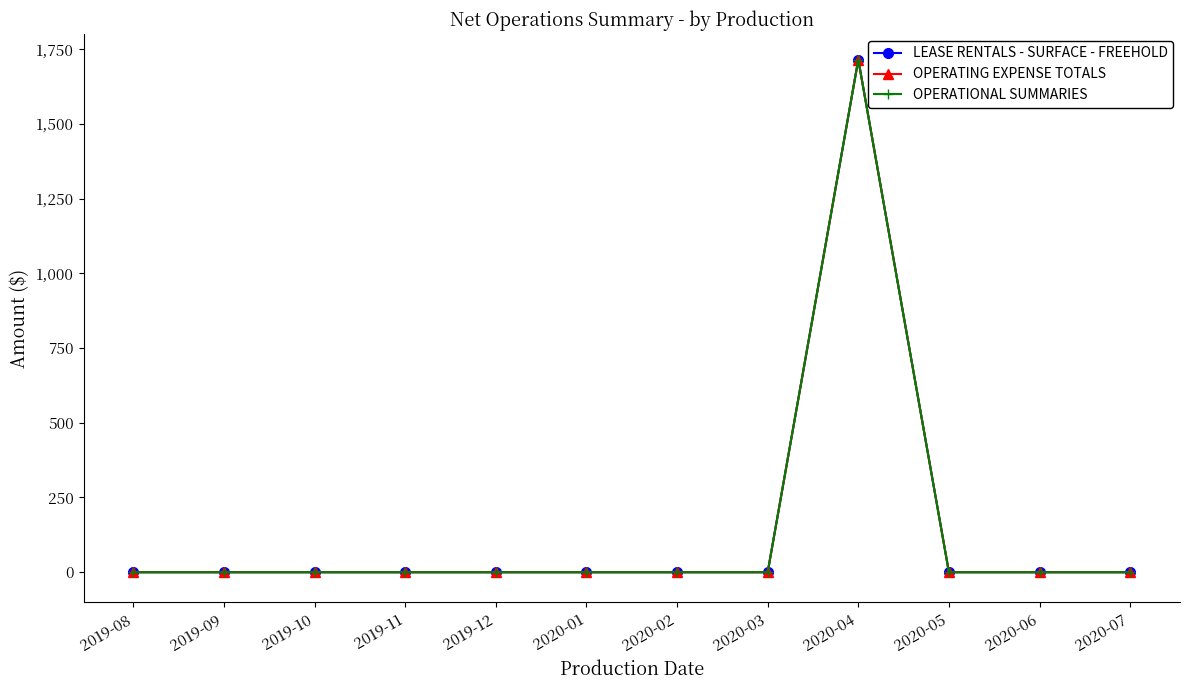

Does the chart have visible grid lines?

No